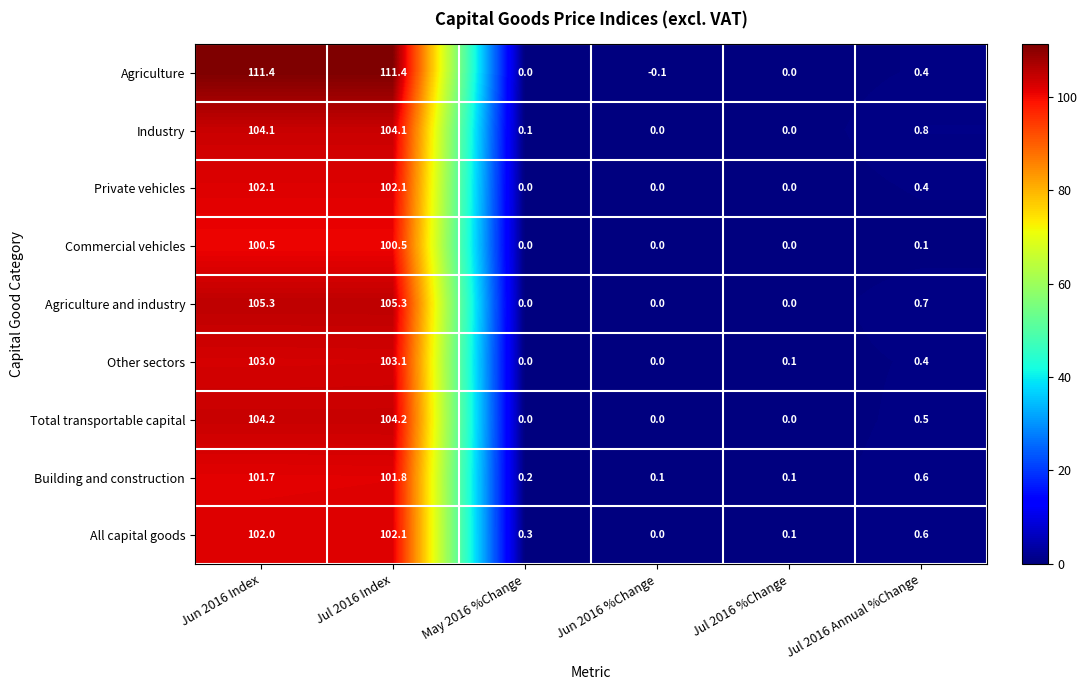

What is the sum of the Agriculture values at Jun 2016 %Change and Jul 2016 Annual %Change?

0.3